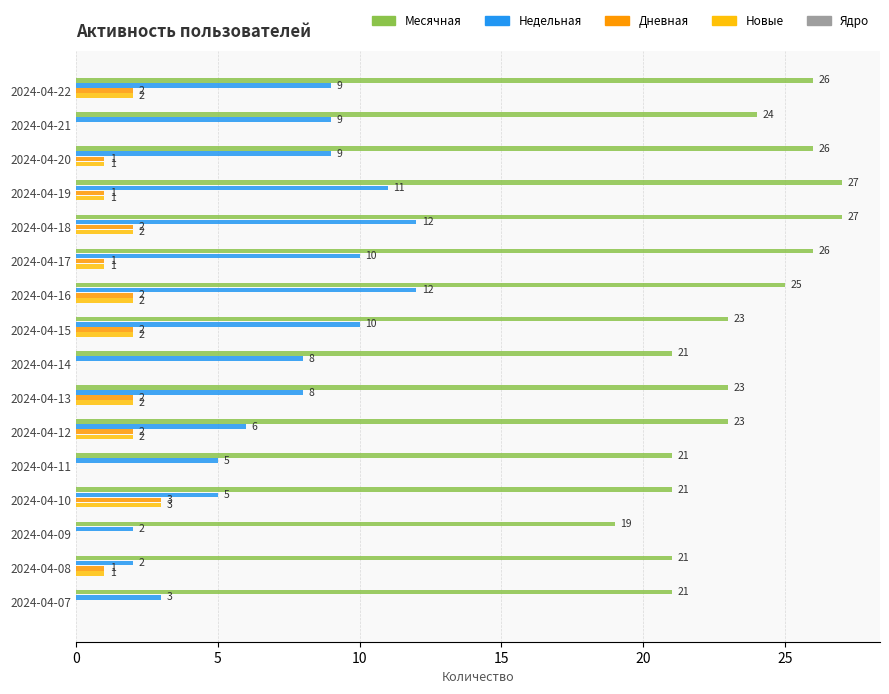

What is the maximum value shown in the chart?

27